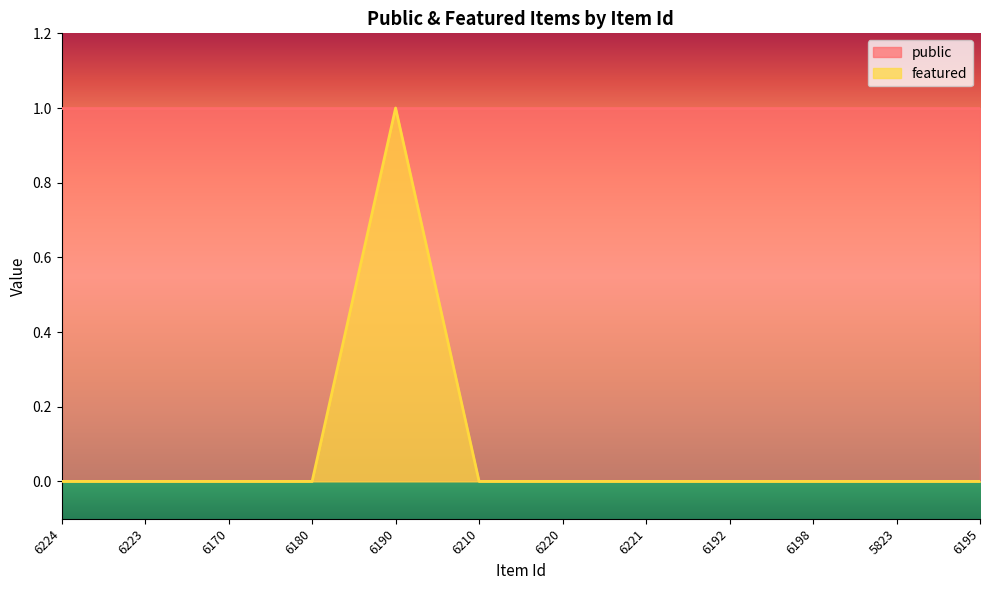

Reading left to right, transcribe all the data shown in this chart.

0	0	0	0	1	0	0	0	0	0	0	0